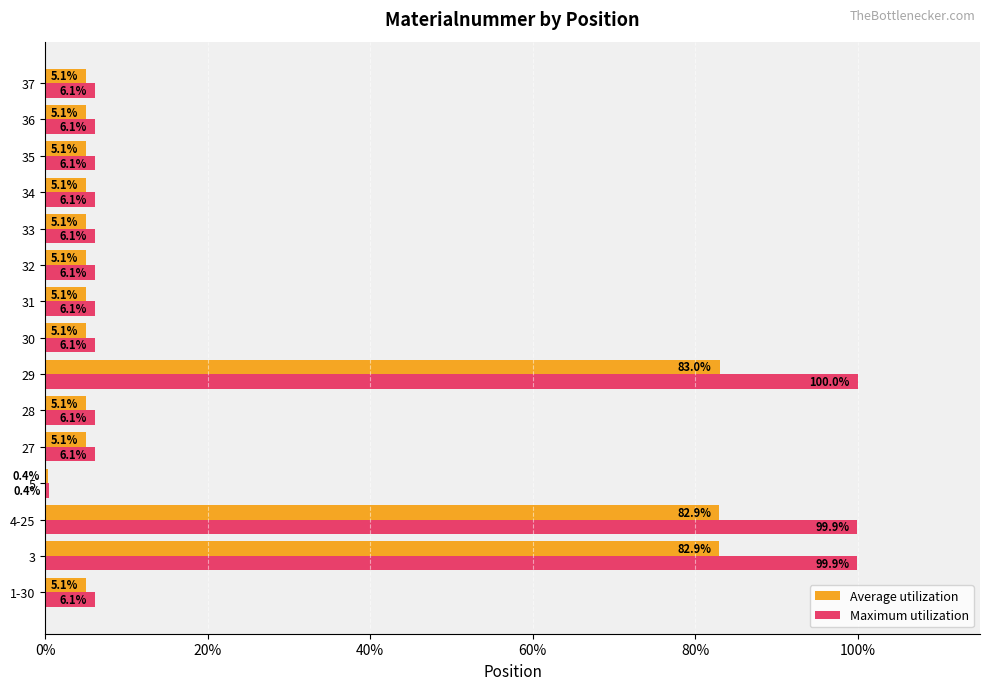

Which series changed the most between 4-25 and 37?

Maximum utilization